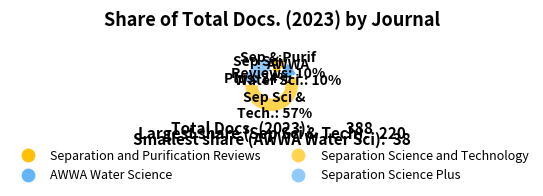

Does any single category account for the majority?

Yes